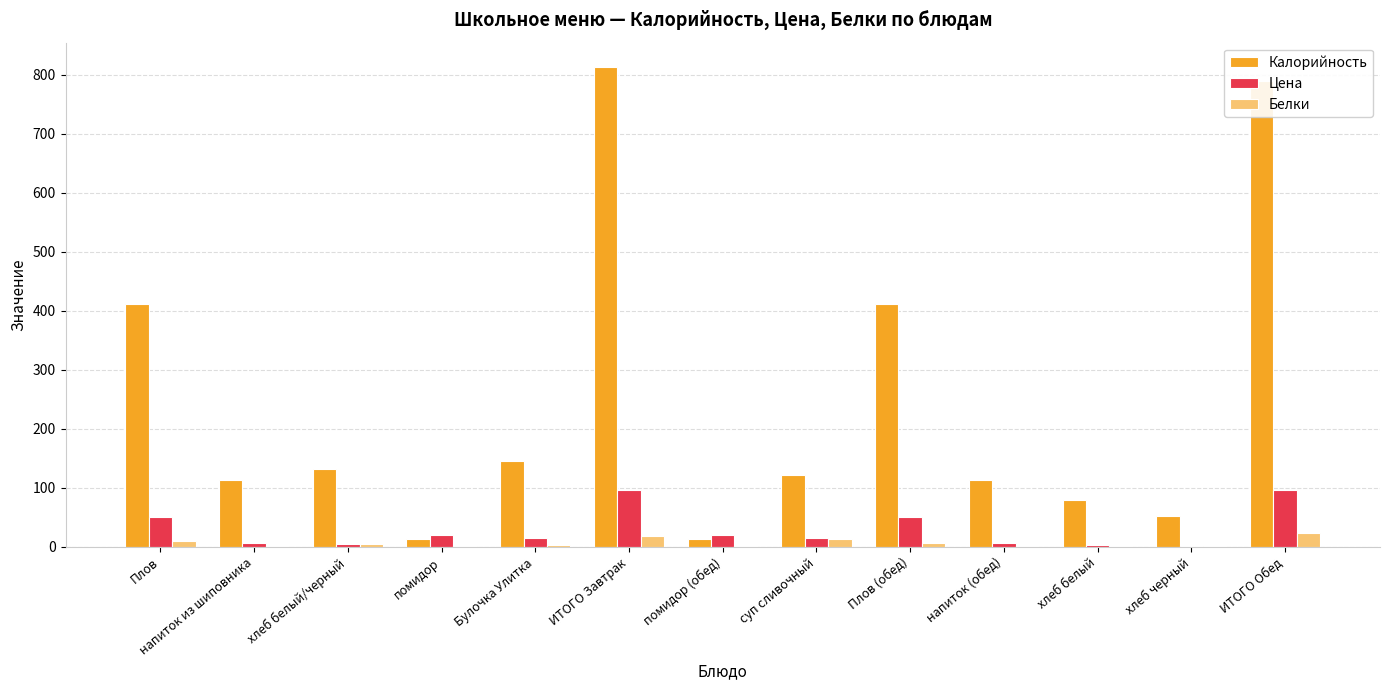

What is the average value of the Калорийность series?

246.5